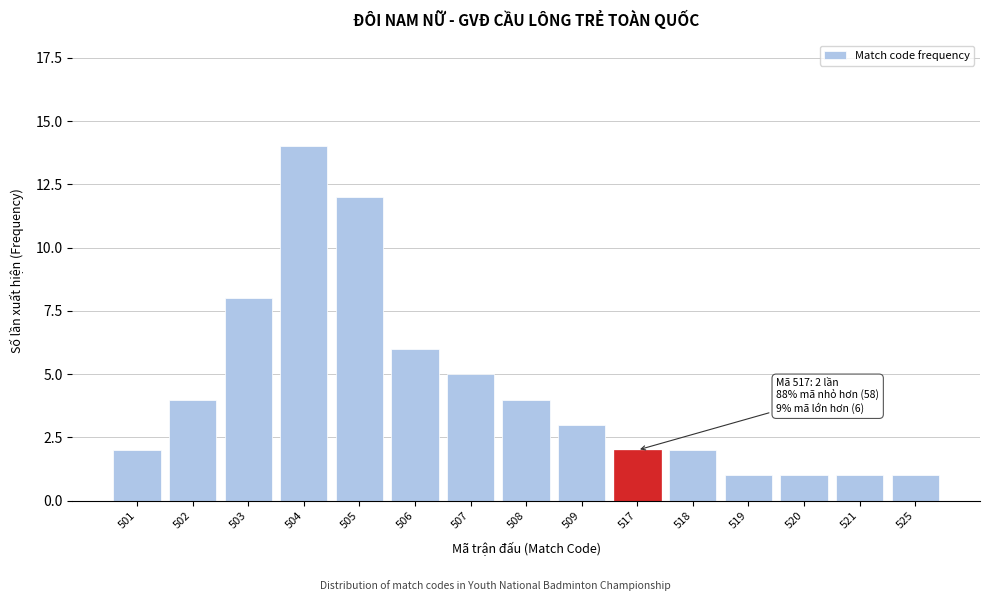

Reading left to right, extract all data points from this chart.

501=2	502=4	503=8	504=14	505=12	506=6	507=5	508=4	509=3	517=2	518=2	519=1	520=1	521=1	525=1